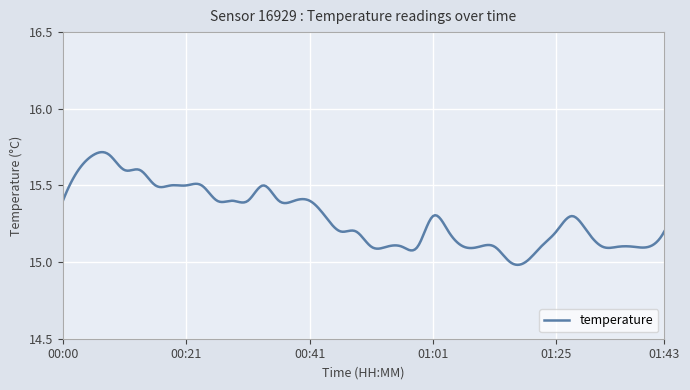

What is the difference between the maximum and minimum values?

0.7